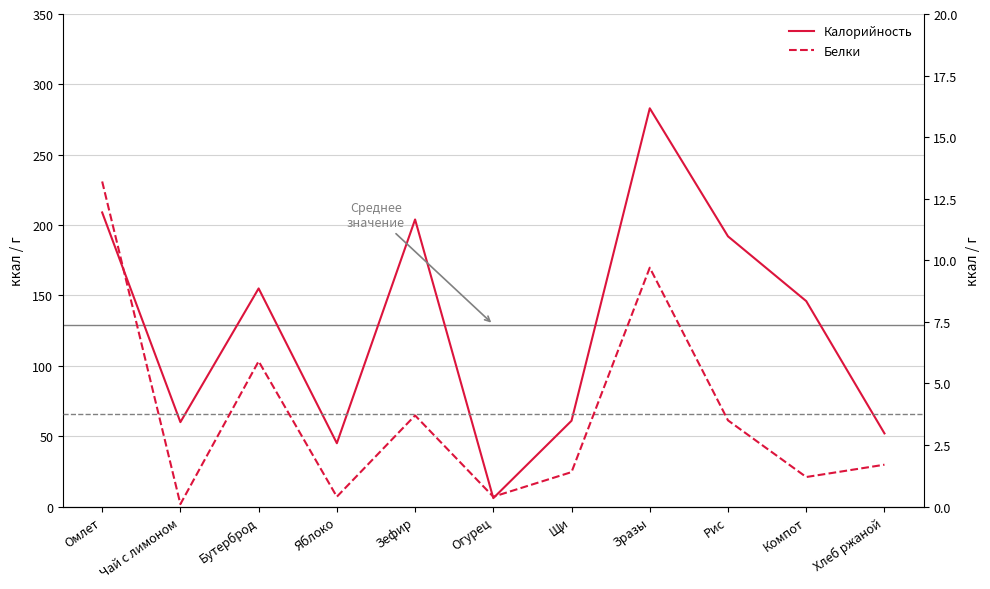

At which label does Белки first exceed 1?

Омлет